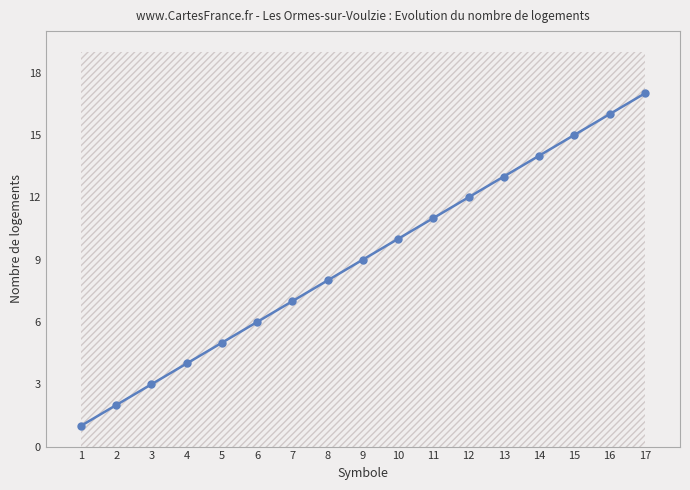

How many categories are shown in the chart?

17